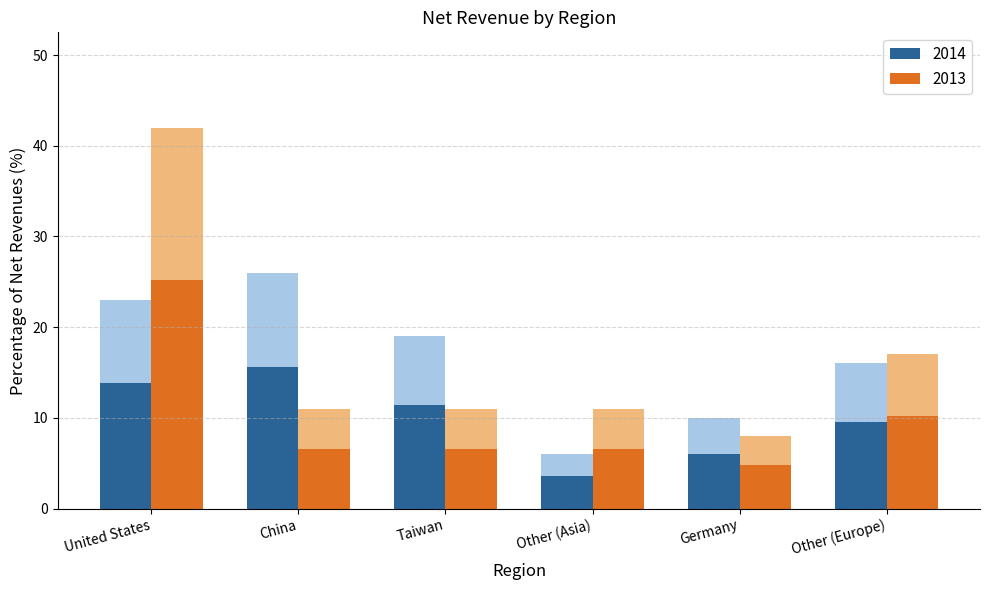

Between United States and China, which is larger?

China